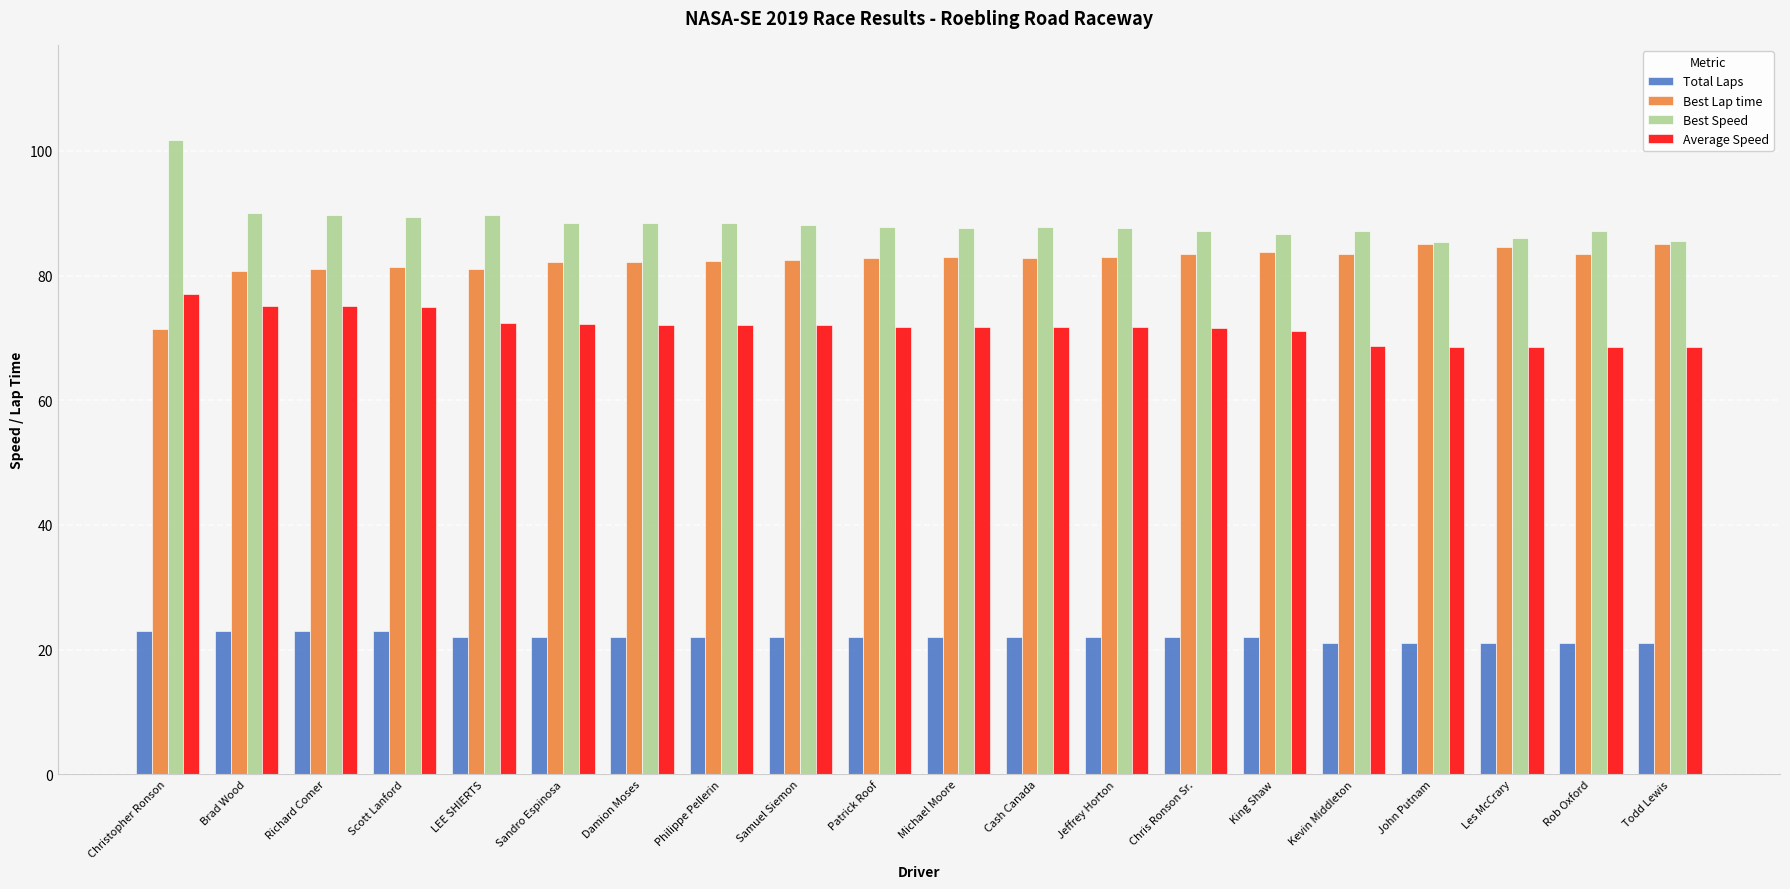

What is the label of the 12th bar from the right?

Samuel Siemon